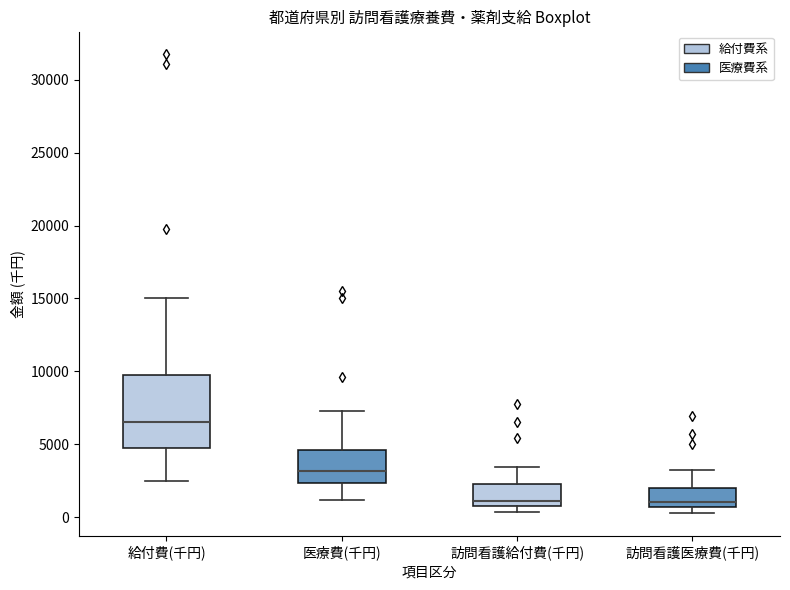

Which box's median line is the highest?

給付費(千円)